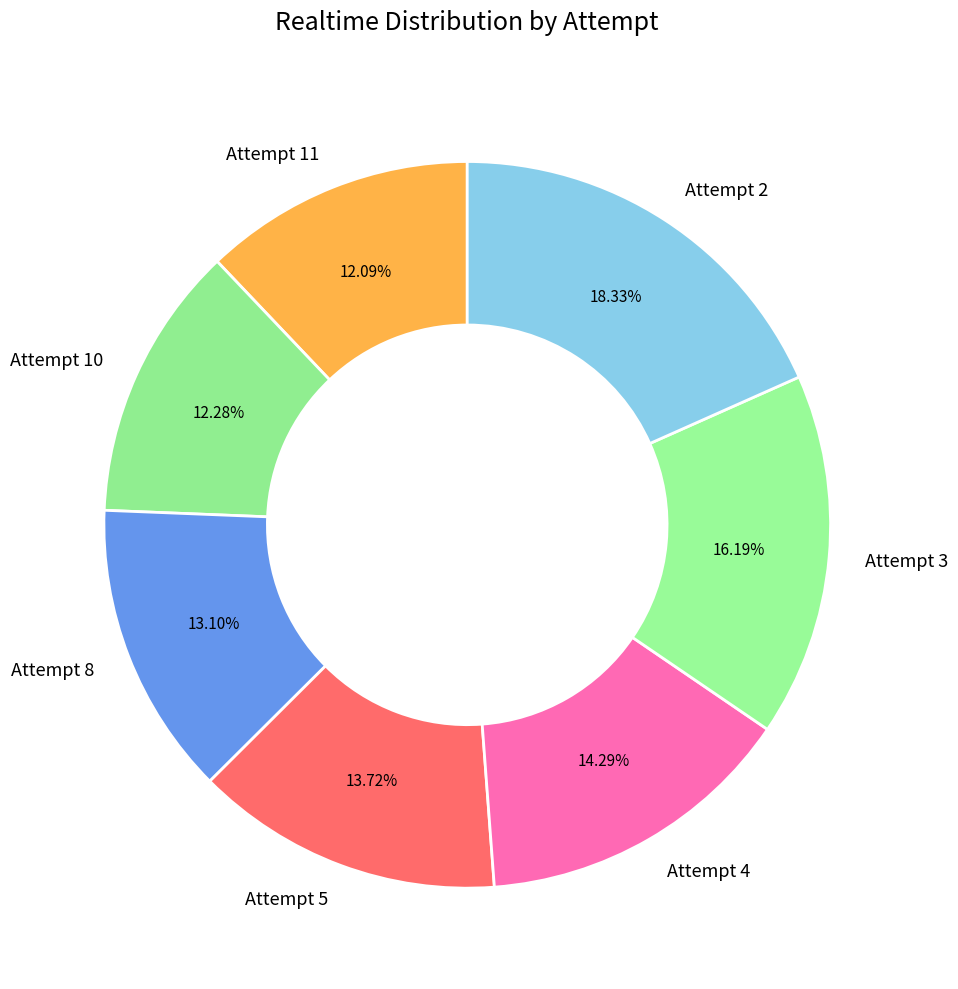

How many slices are in this pie chart?

7